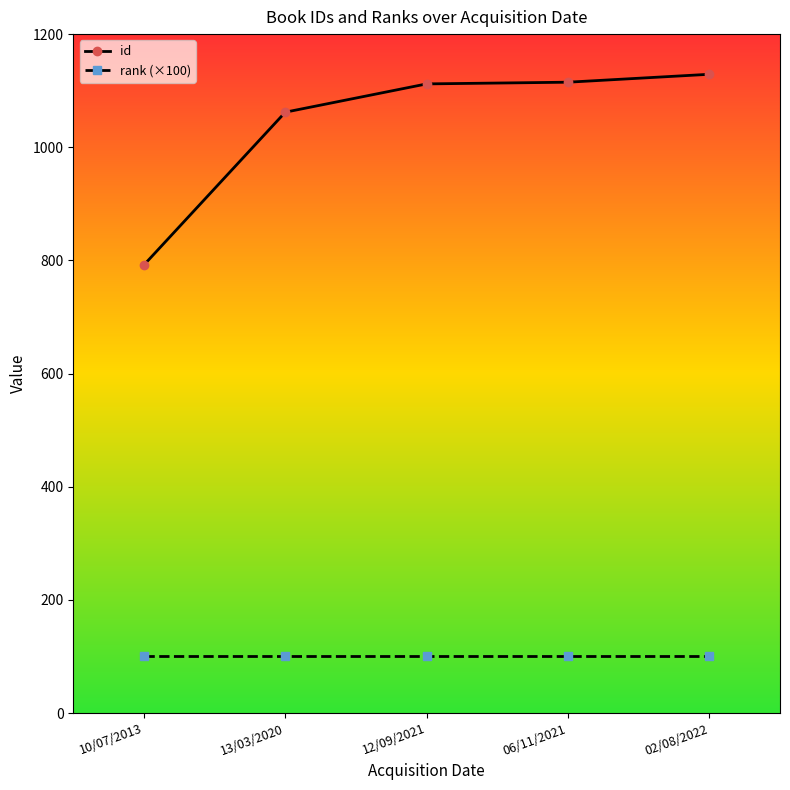

True or false: id and rank (×100) intersect in this chart.

False